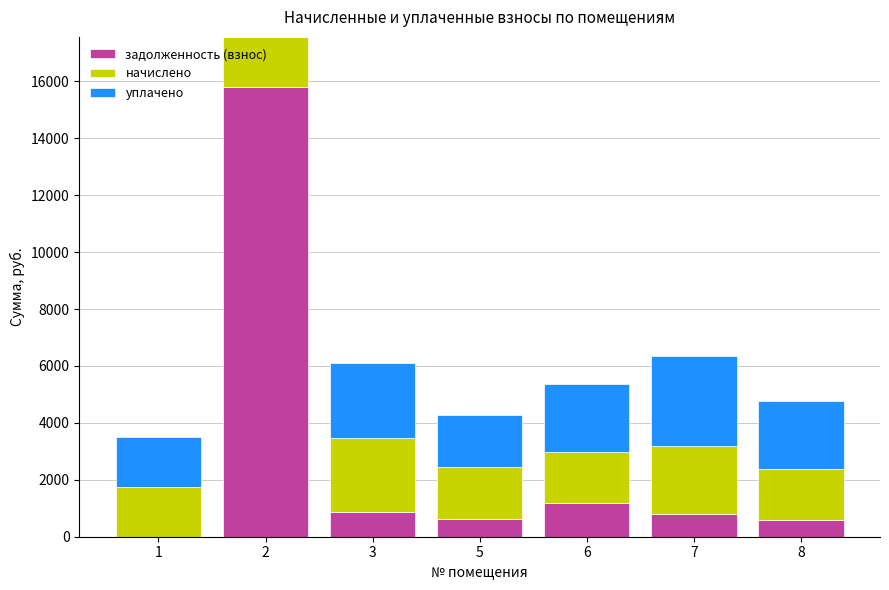

What is the sum of all задолженность (взнос) values?

19851.5